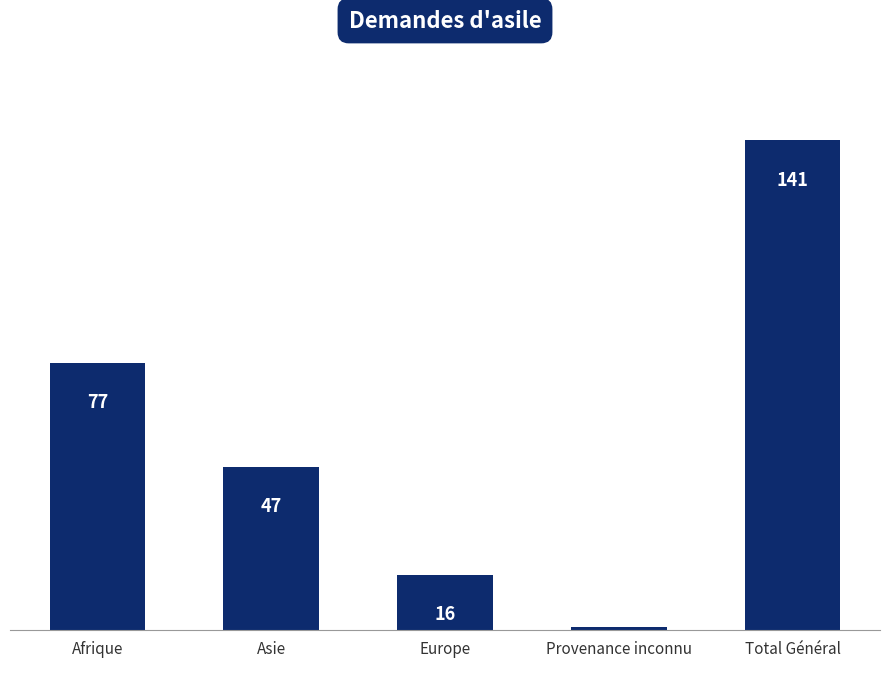

List the labels in order of value, smallest first.

Provenance inconnu, Europe, Asie, Afrique, Total Général